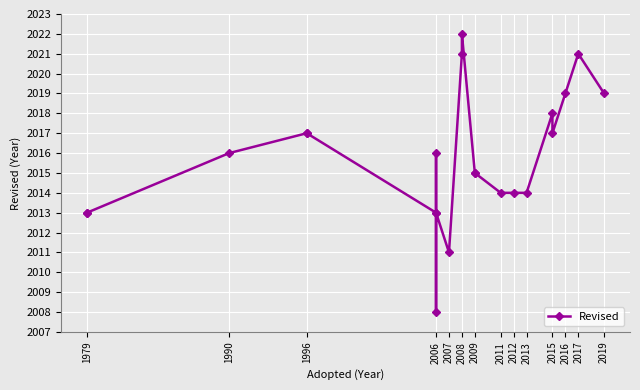

Between 2016 and 2006, which is larger?

2016